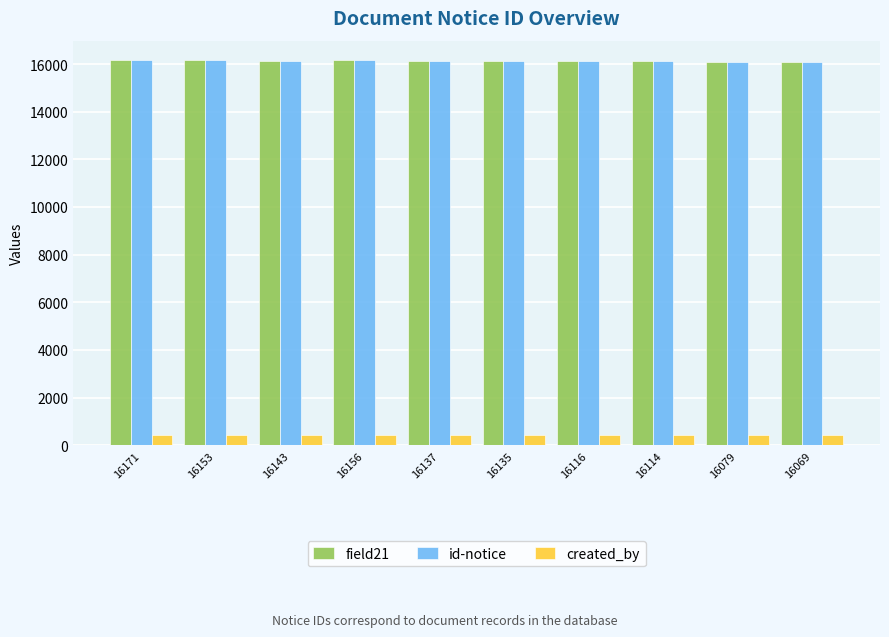

Is the value of created_by at 16153 greater than the value of id-notice at 16116?

No